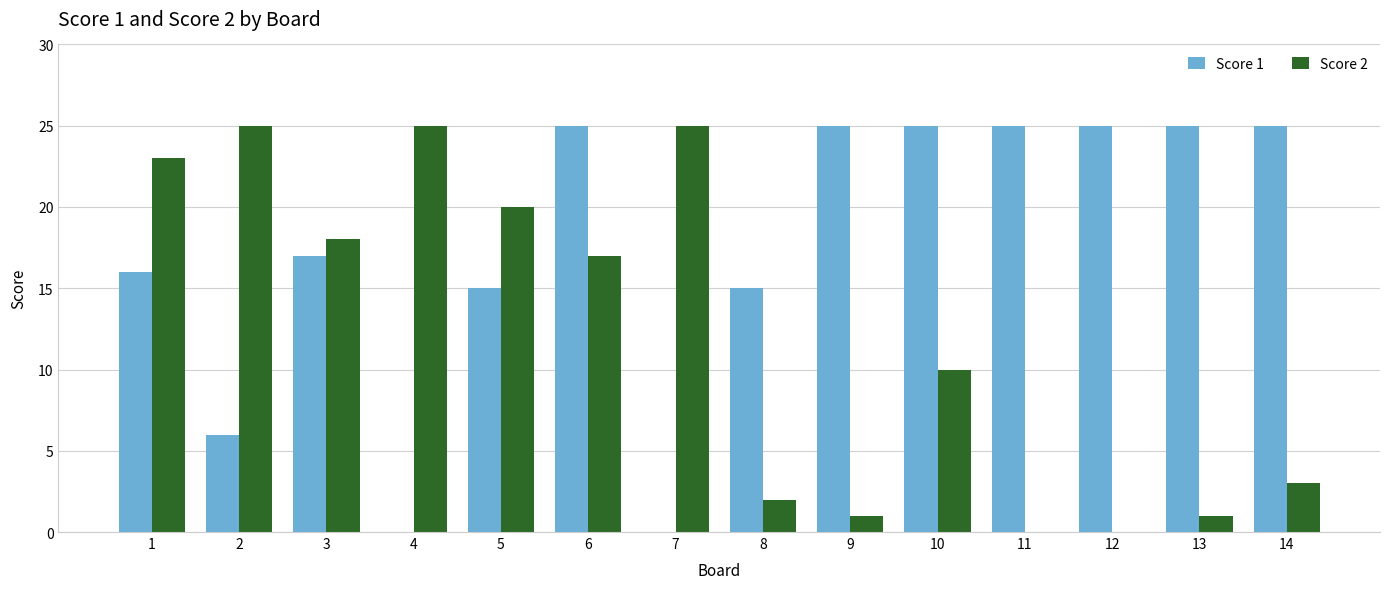

What is the greatest value displayed?

25